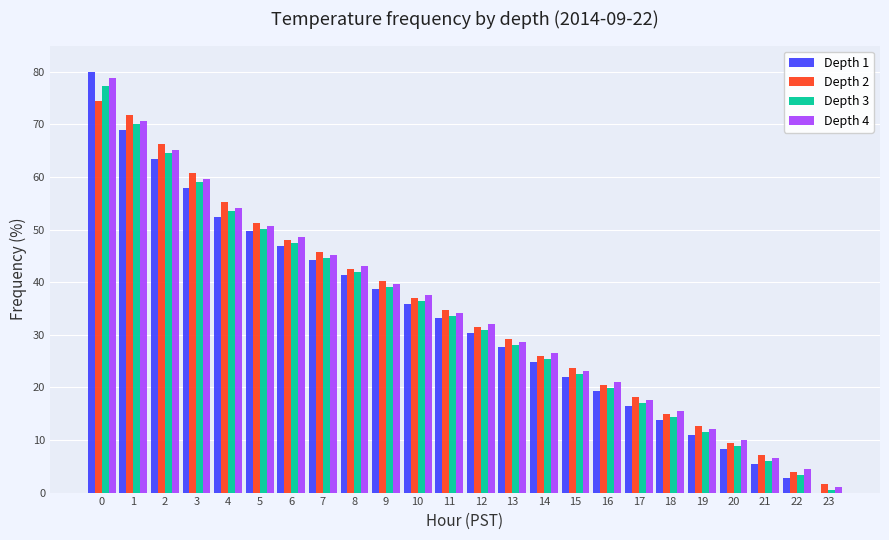

What are all the series names shown in the legend?

Depth 1, Depth 2, Depth 3, Depth 4